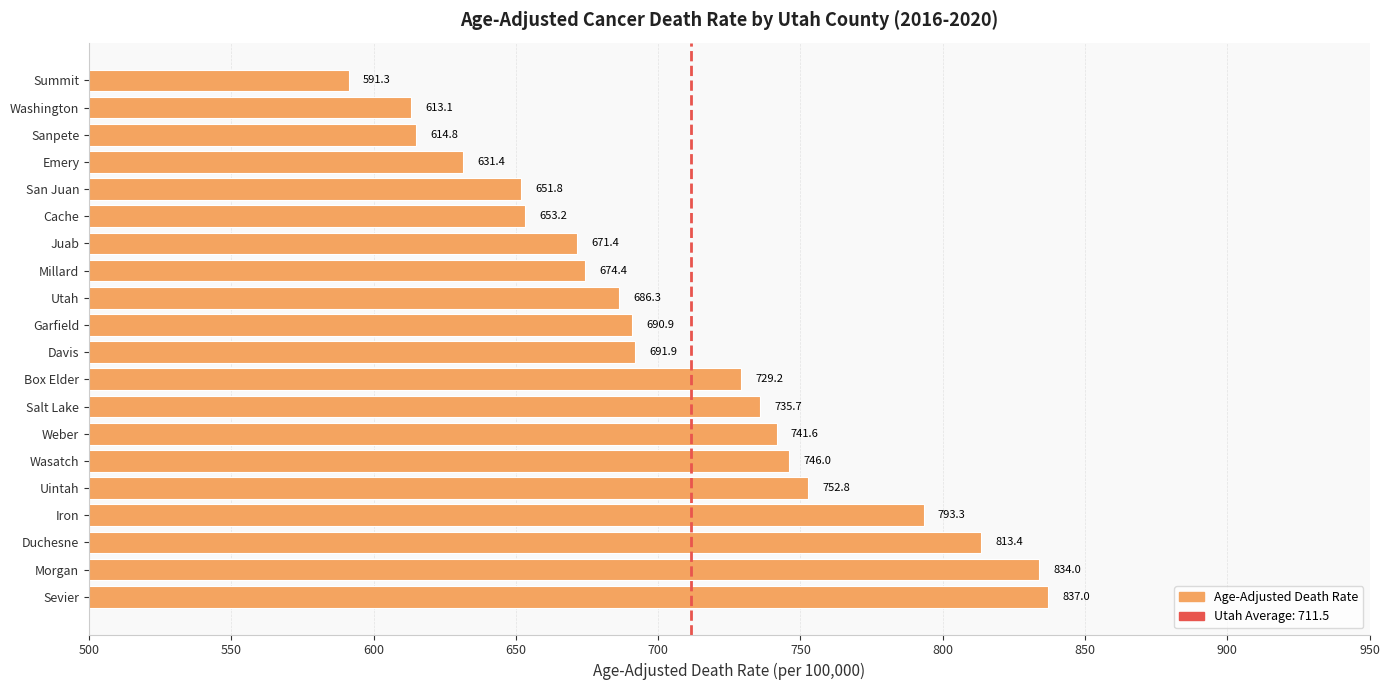

True or false: the data shows 690.9 at Garfield.

True